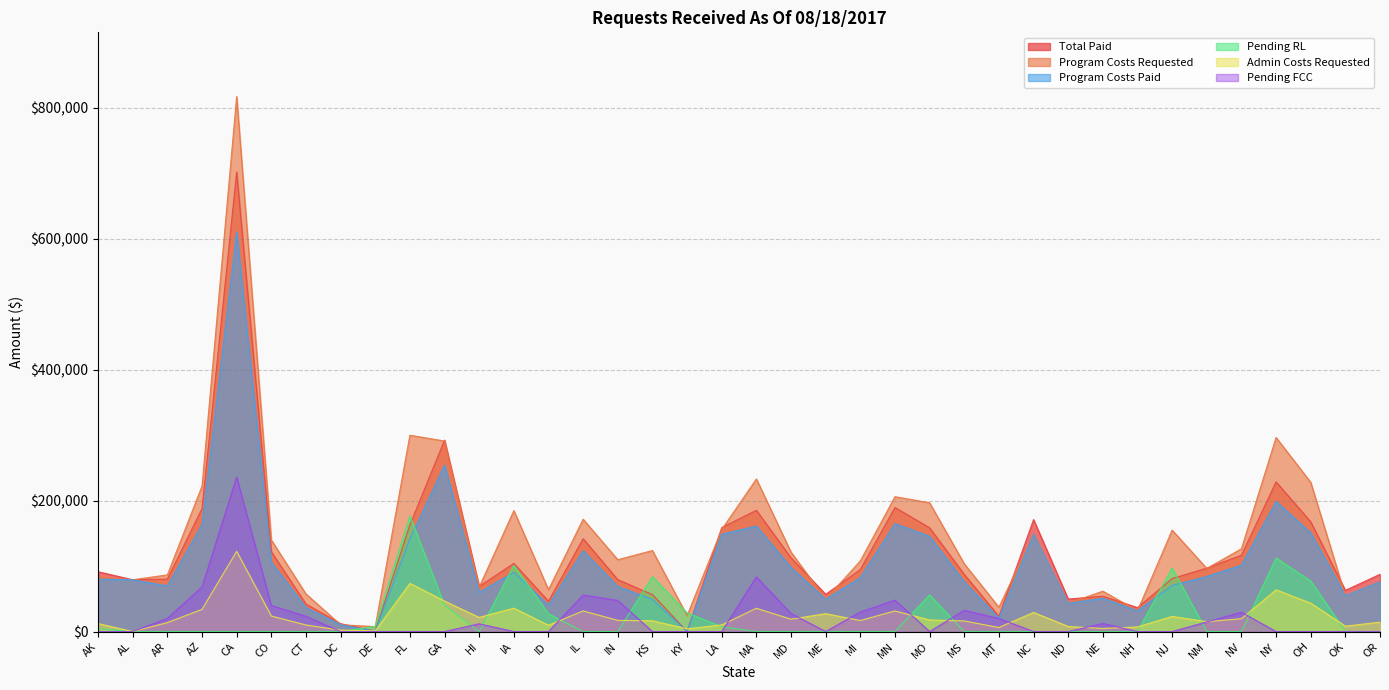

Reading right to left, what are all the values shown in this chart?

Total Paid: 87484.1	62882.2	167640.4	228651.6	116610.1	96842.0	80933.4	36533.6	54024.7	49637.0	171045.2	23272.8	87305.2	158479.4	189584.1	94793.8	56810.3	112666.6	185231.1	158778.3	0.0	56366.8	79249.9	141825.0	46322.8	104116.7	68912.8	292486.4	162910.9	749.6	11968.8	41996.3	121877.0	702155.3	187903.9	80165.1	79112.4	91386.9
Program Costs Requested: 76073.1	54680.2	228006.2	296484.8	126481.7	96403.4	155008.6	31768.3	61651.0	43162.6	148735.0	37093.9	103547.0	196748.1	206054.7	107896.2	49400.2	121380.8	233108.5	156021.5	24277.3	123740.9	109770.6	171637.9	63866.5	184759.9	67942.1	291087.8	299966.1	7514.8	10407.6	57438.3	139865.0	817467.5	222175.1	86580.0	79112.4	83515.8
Program Costs Paid: 76073.1	54680.2	150830.4	198827.5	101400.1	84210.4	70427.8	31768.3	50776.6	43162.6	148735.0	20237.3	75917.6	145490.1	164856.4	82429.3	49400.2	97970.9	161070.5	148790.1	0.0	49014.6	68912.9	123326.1	40280.7	90536.2	59924.2	254336.0	141661.7	651.8	10407.6	36518.5	105956.5	610569.8	163394.7	69708.7	79112.4	80051.7
Pending RL: 0.0	0.0	77175.8	112336.2	0.0	0.0	97159.3	0.0	0.0	0.0	0.0	0.0	0.0	55947.8	0.0	0.0	0.0	0.0	0.0	7394.6	28508.5	83808.1	0.0	0.0	27123.6	101116.9	0.0	39975.6	176575.6	7892.5	0.0	0.0	0.0	0.0	0.0	0.0	0.0	4302.0
Admin Costs Requested: 14385.1	8206.5	43308.6	63751.2	19609.5	15128.4	23084.1	7028.4	4673.1	7769.0	29182.7	6220.6	16161.6	17679.1	31505.4	16814.5	27304.7	18842.1	35564.2	10151.4	4231.2	16447.5	17068.6	31524.5	9580.0	35740.3	21533.4	46582.6	73636.2	1127.3	2125.1	10025.0	23725.6	122597.0	33877.8	13641.3	0.0	12173.1
Pending FCC: 0.0	0.0	0.0	0.0	29481.0	14689.8	0.0	0.0	12299.4	0.0	0.0	20041.7	32403.3	0.0	47976.1	29916.9	0.0	27556.3	83441.5	0.0	0.0	0.0	47584.8	55792.4	0.0	0.0	11801.8	0.0	0.0	0.0	0.0	23294.8	39774.1	236144.1	68149.0	20056.3	0.0	0.0